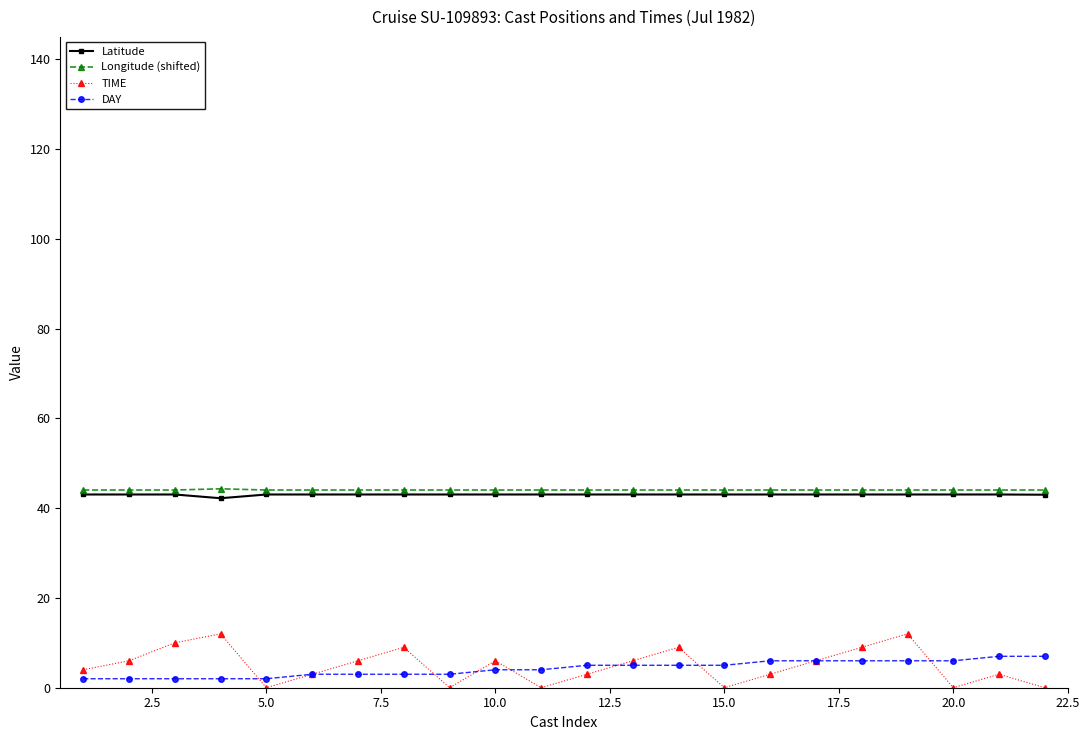

What is the maximum value shown in the chart?

44.3